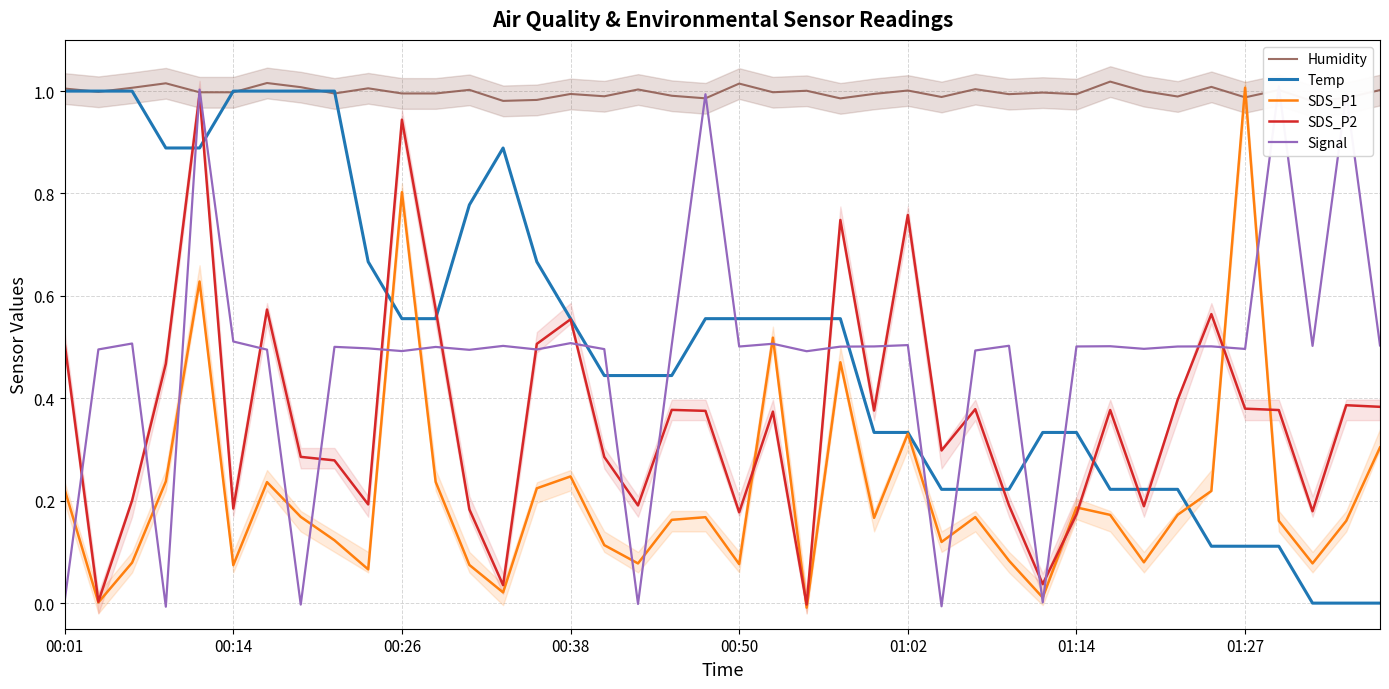

What value does the Humidity series have at 11?

1.0